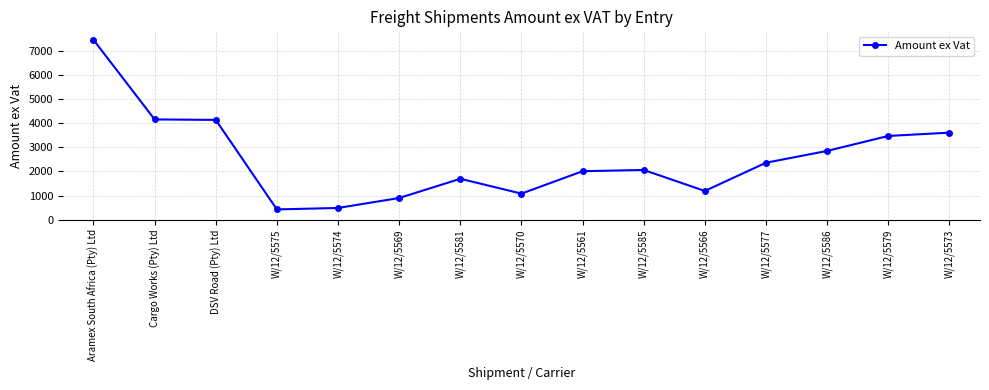

What is the sum of all values?

37910.0